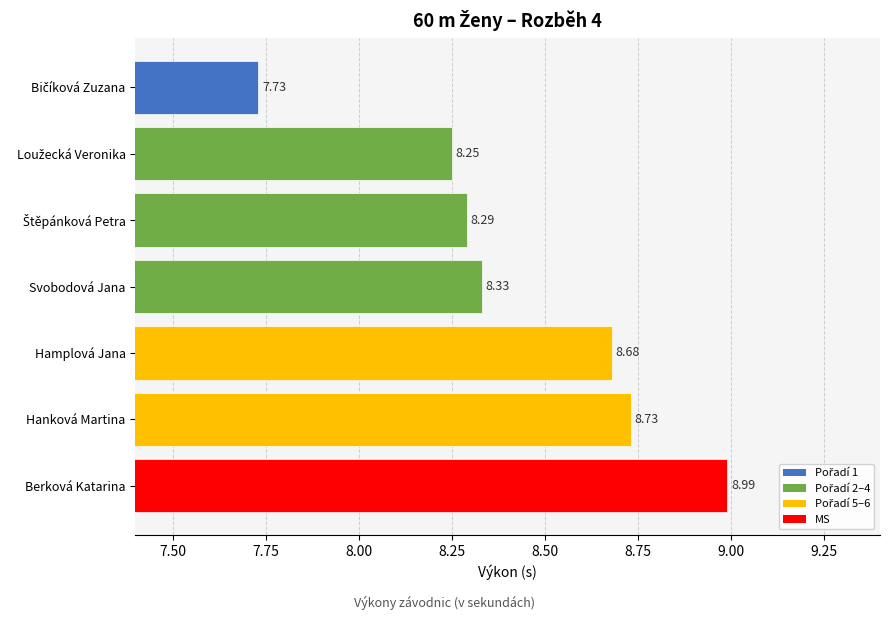

What is the sum of all values?

59.0